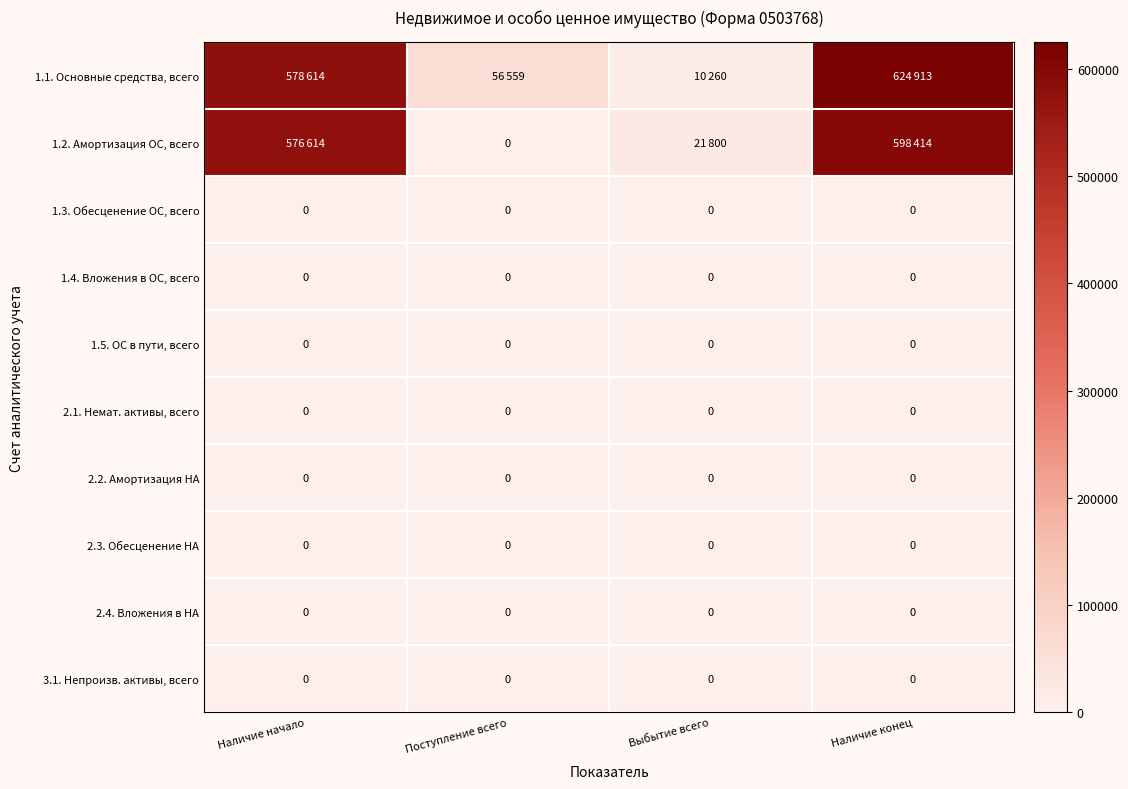

The value of 1.4. Вложения в ОС, всего at Наличие начало is 0. True or false?

True